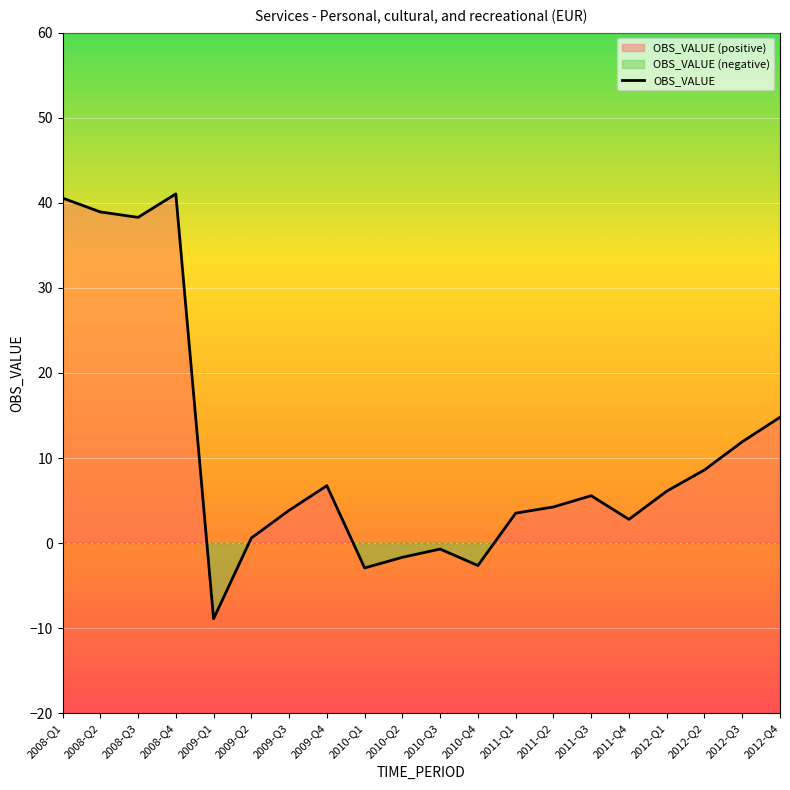

What is the difference between the maximum and minimum values?

49.9